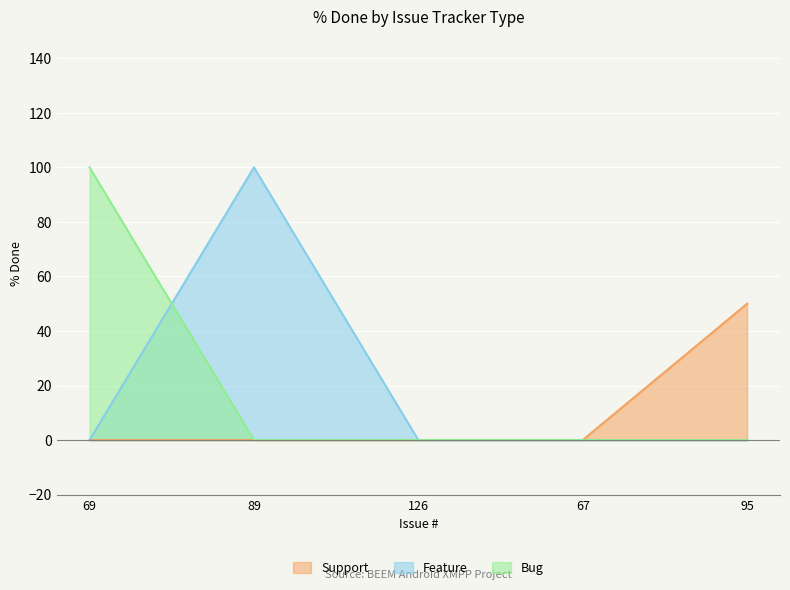

What is the spread (max minus min) of values at 95?

50